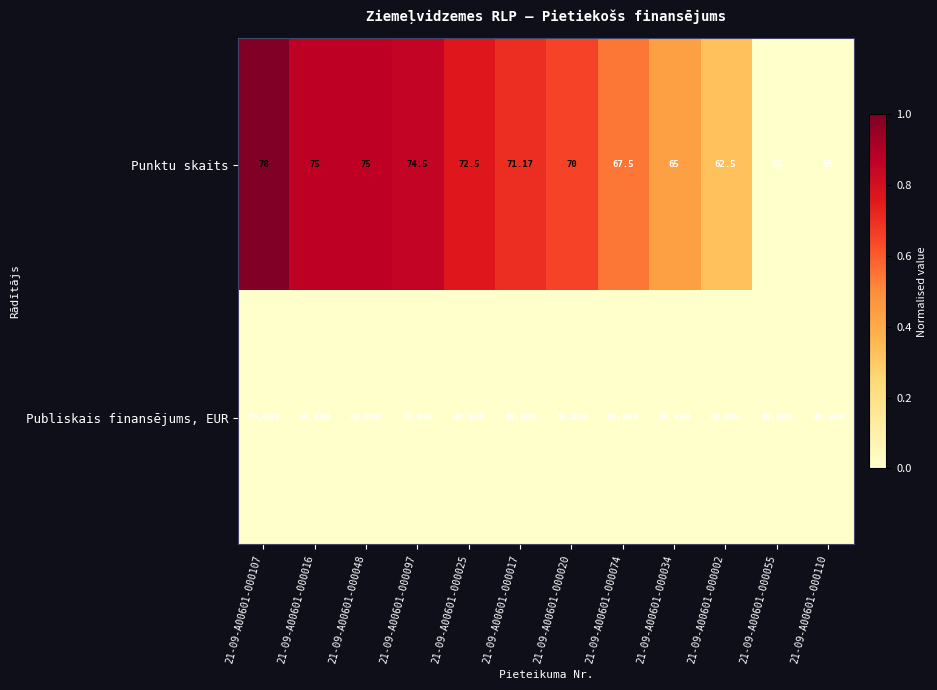

What is the greatest value displayed?

40000.0